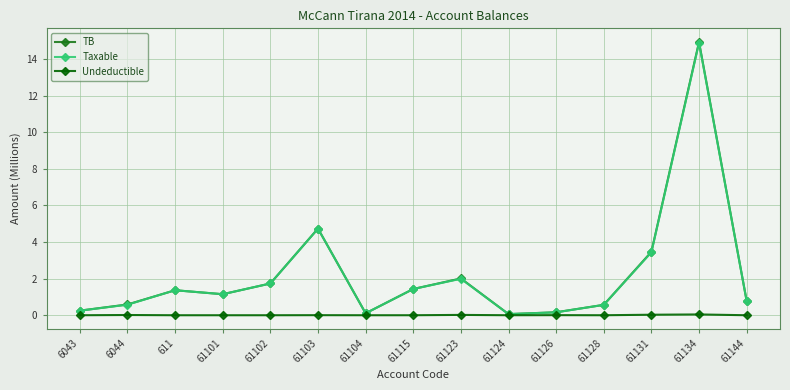

What is the label of the 11th point from the left?

61126